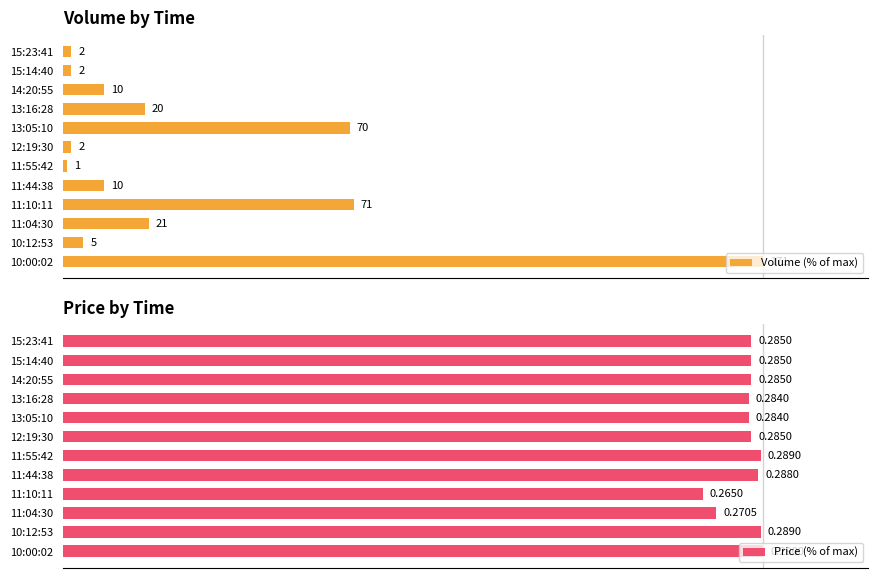

Which series changed the most between 13:05:10 and 11:55:42?

Volume (% of max)